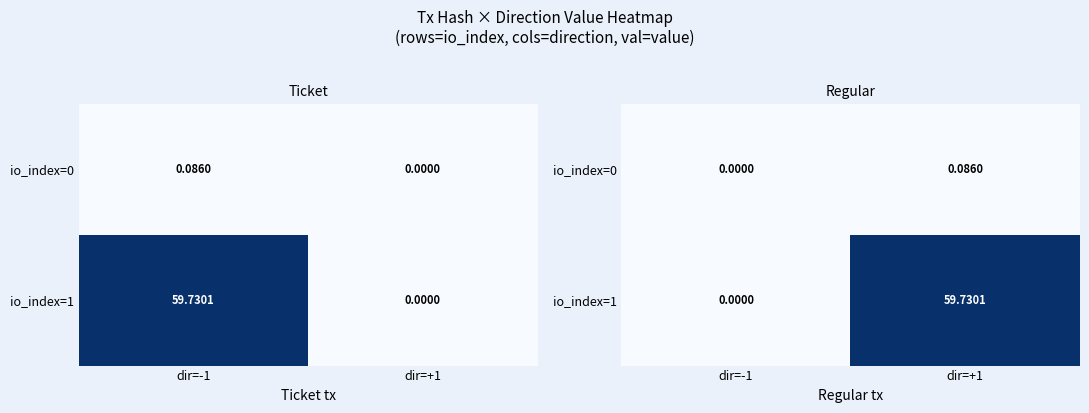

At which label is io_index=1 closest to 29?

dir=-1